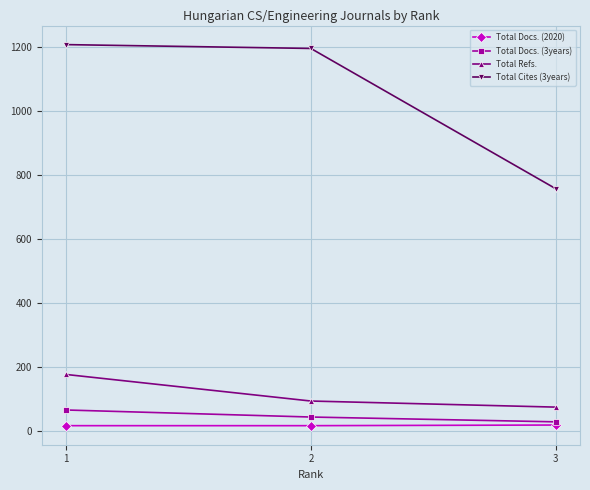

How many series are shown in this chart?

4